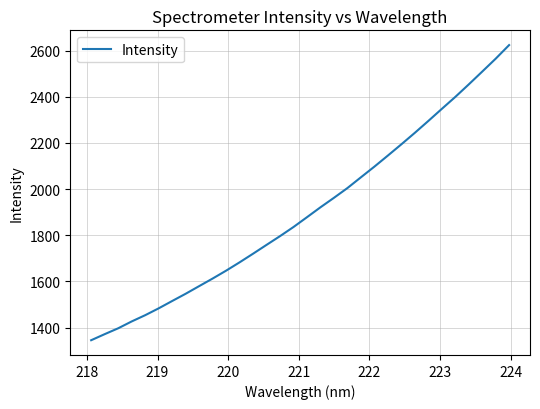

What is the minimum value shown in the chart?

1345.2